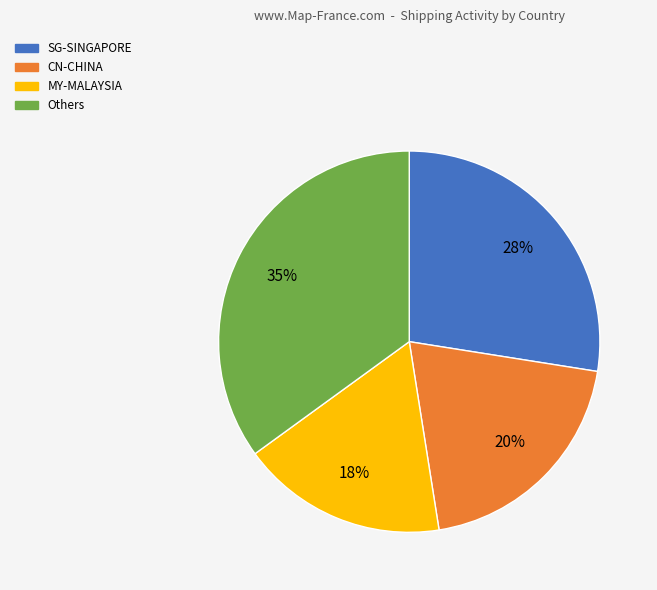

To the nearest percent, what is the average slice percentage?

25%